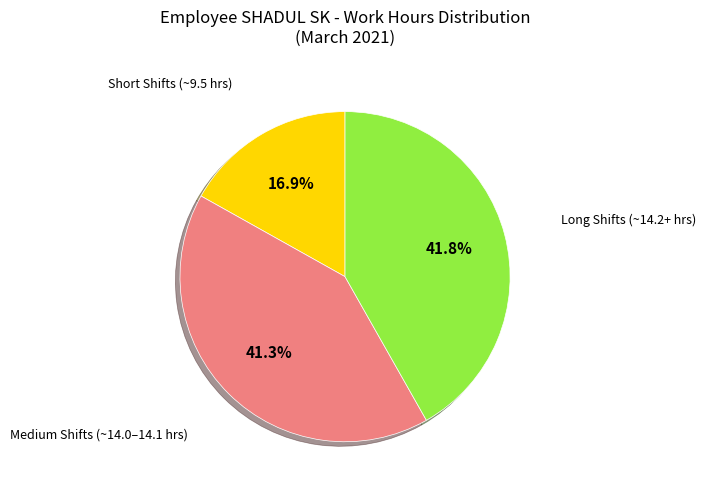

Is there any slice that represents more than half of the pie?

No